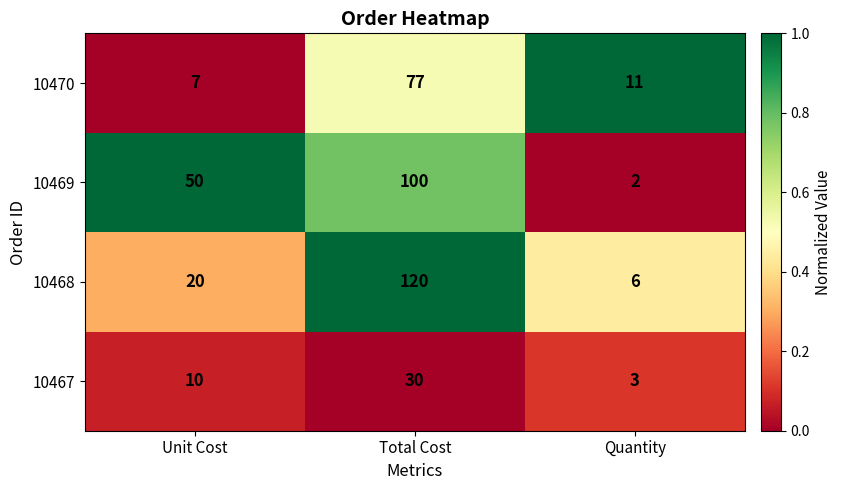

Reading left to right, transcribe all the data shown in this chart.

10470: Unit Cost=7	Total Cost=77	Quantity=11
10469: Unit Cost=50	Total Cost=100	Quantity=2
10468: Unit Cost=20	Total Cost=120	Quantity=6
10467: Unit Cost=10	Total Cost=30	Quantity=3